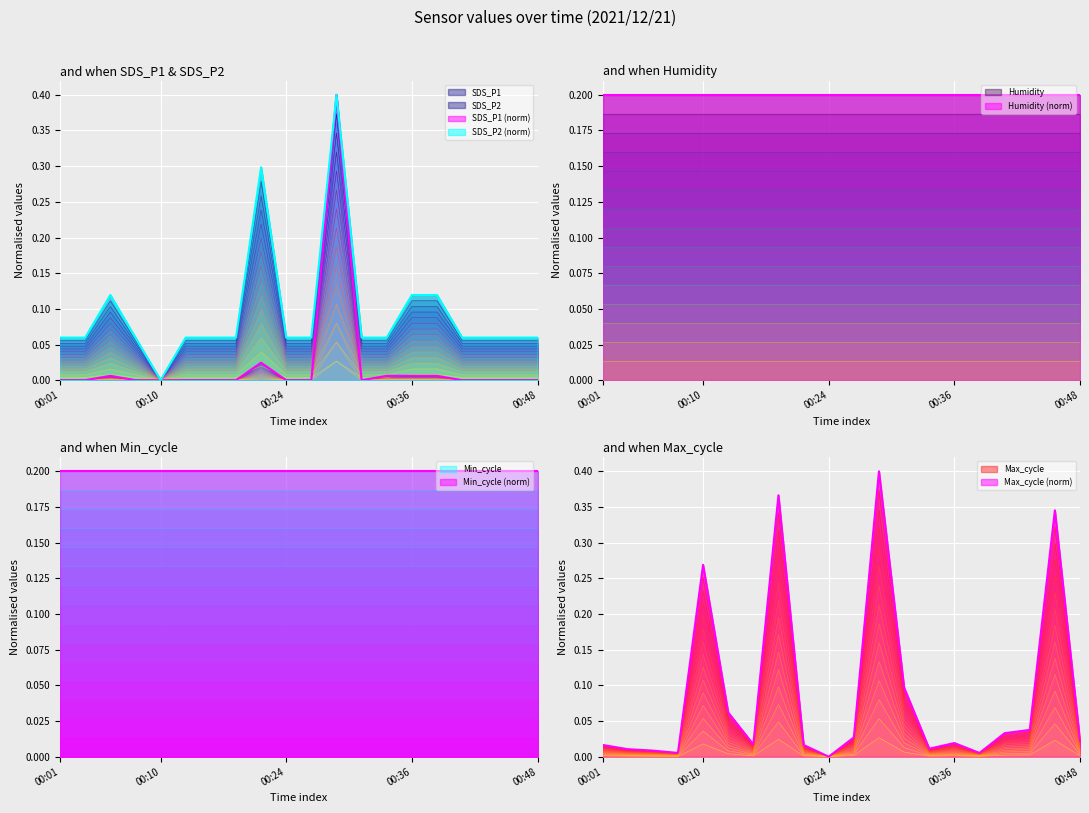

Which series changed the most between 00:13 and 00:33?

Max_cycle